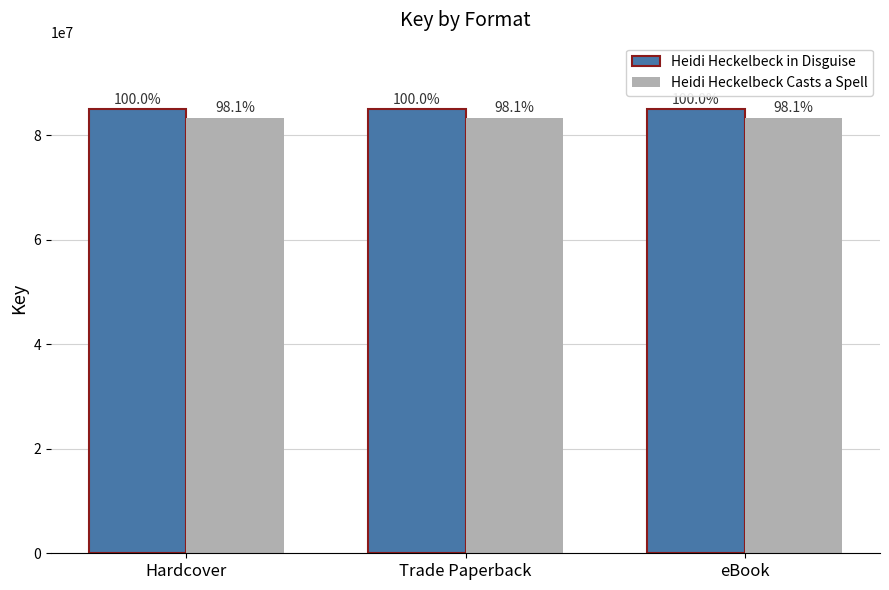

What are all the series names shown in the legend?

Heidi Heckelbeck in Disguise, Heidi Heckelbeck Casts a Spell